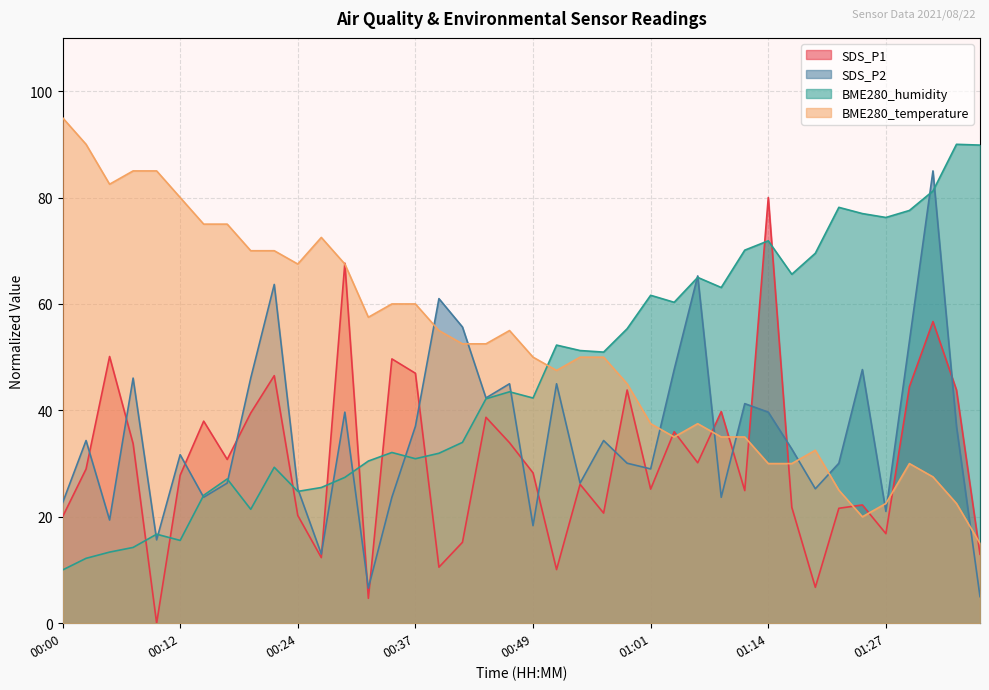

Where does the SDS_P2 series first go above 34?

00:02